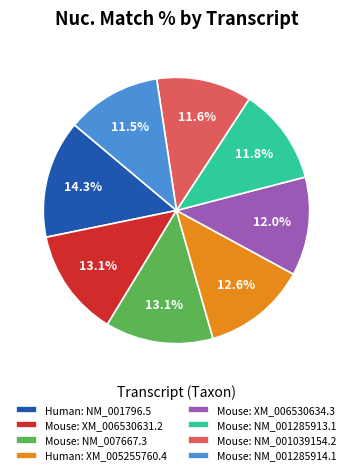

Do Mouse: XM_006530631.2 and Mouse: NM_001039154.2 together represent more than half of the pie?

No